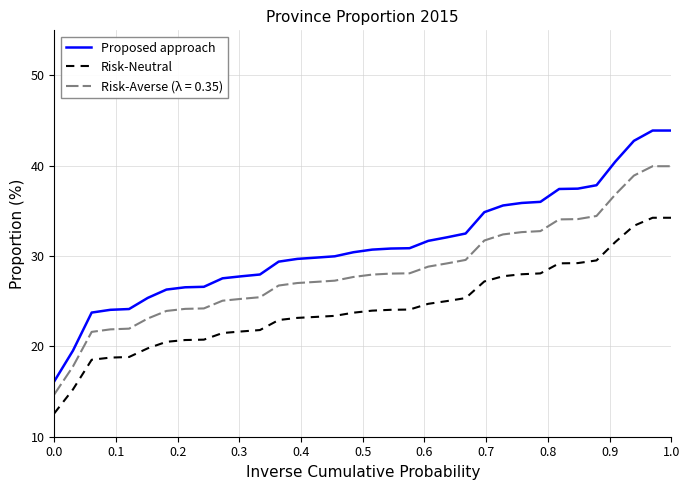

True or false: Proposed approach and Risk-Neutral intersect in this chart.

False